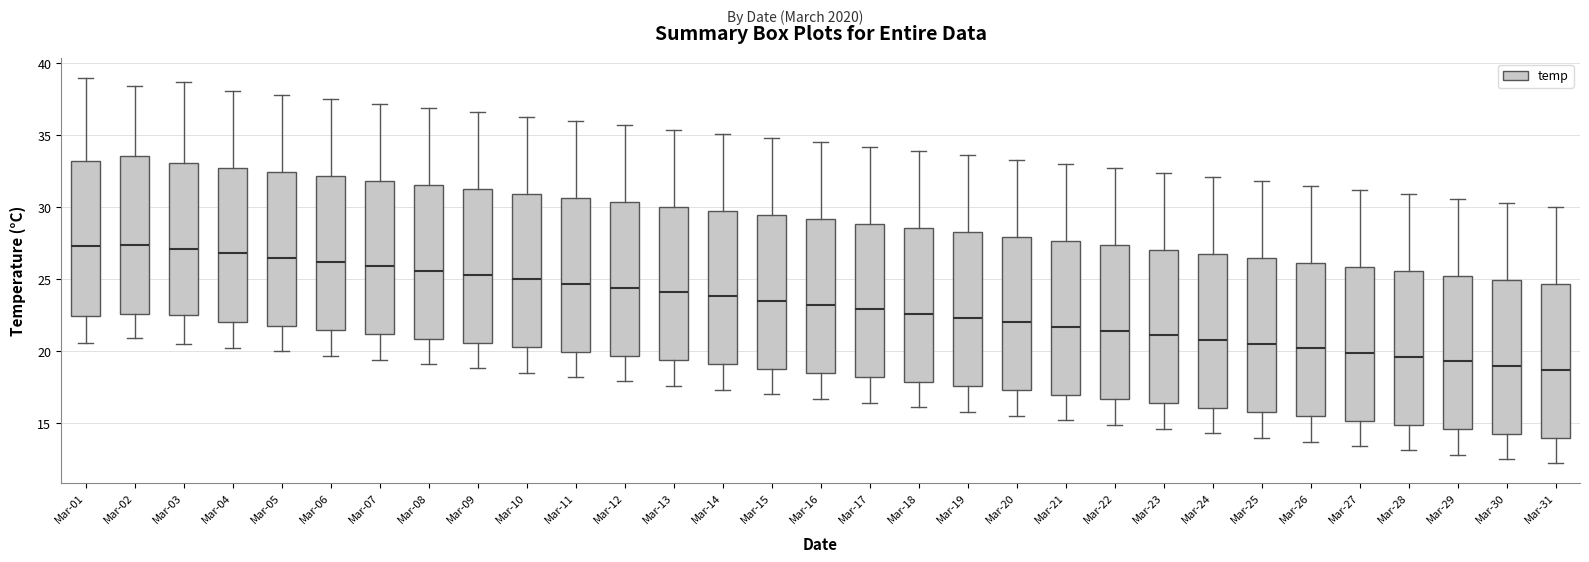

Where is the lower edge of the box for Mar-14 on the y-axis? The values are not printed on the chart, so give them approximately, as read against the axis.

19.0